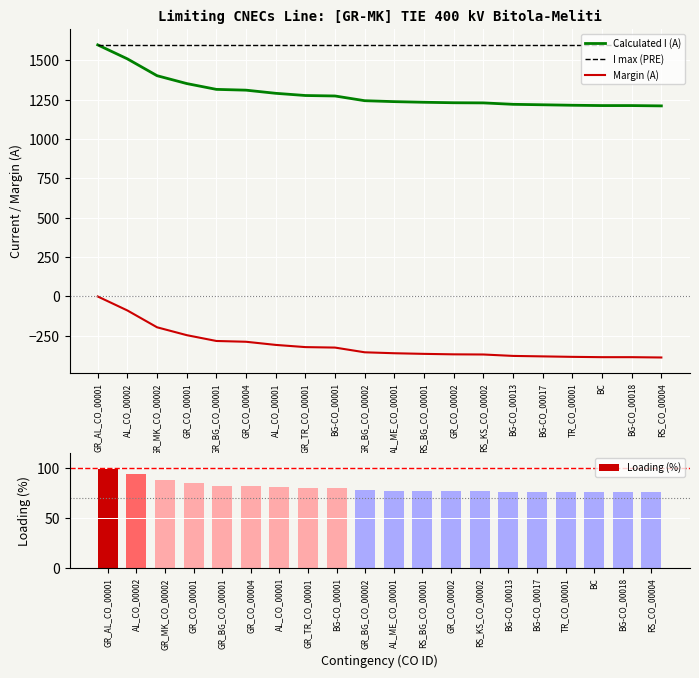

At which label does Loading (%) first exceed 78?

GR_AL_CO_00001